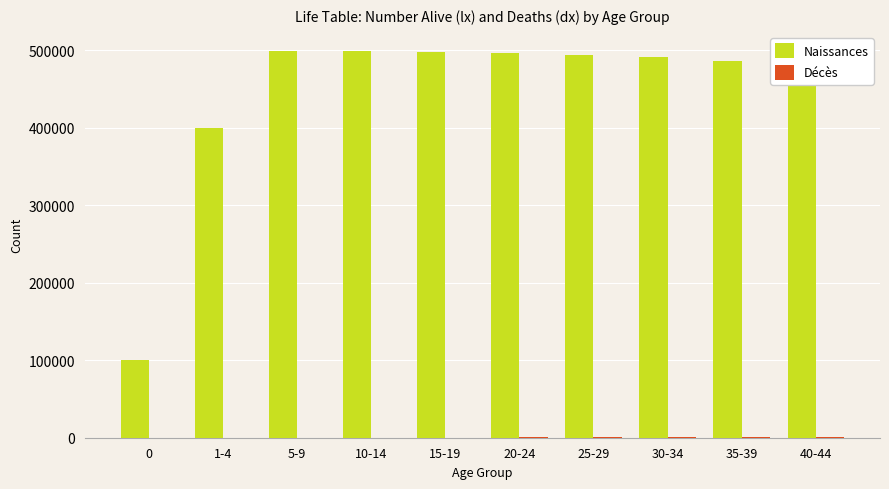

What is the average value of the Naissances series?

444394